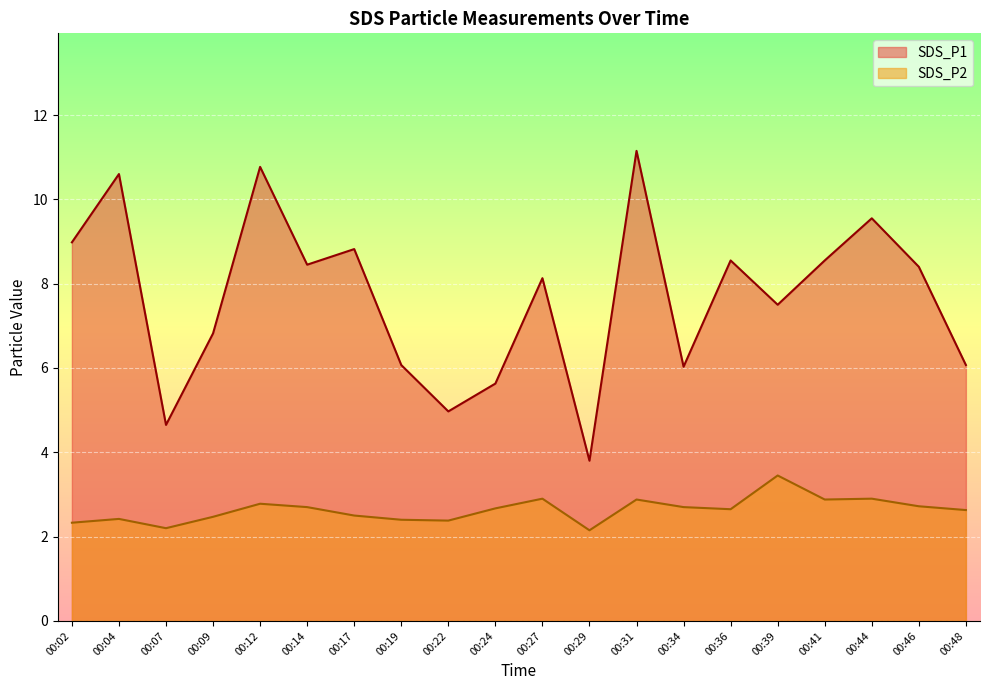

What is the sum of the SDS_P1 values at 00:39 and 00:04?

18.1